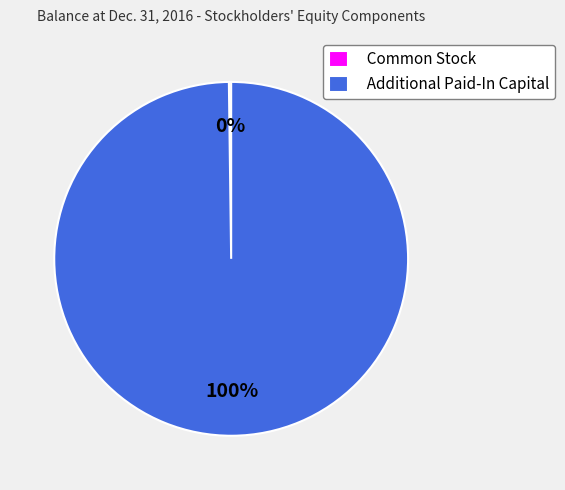

To the nearest percent, what is the average slice percentage?

50%